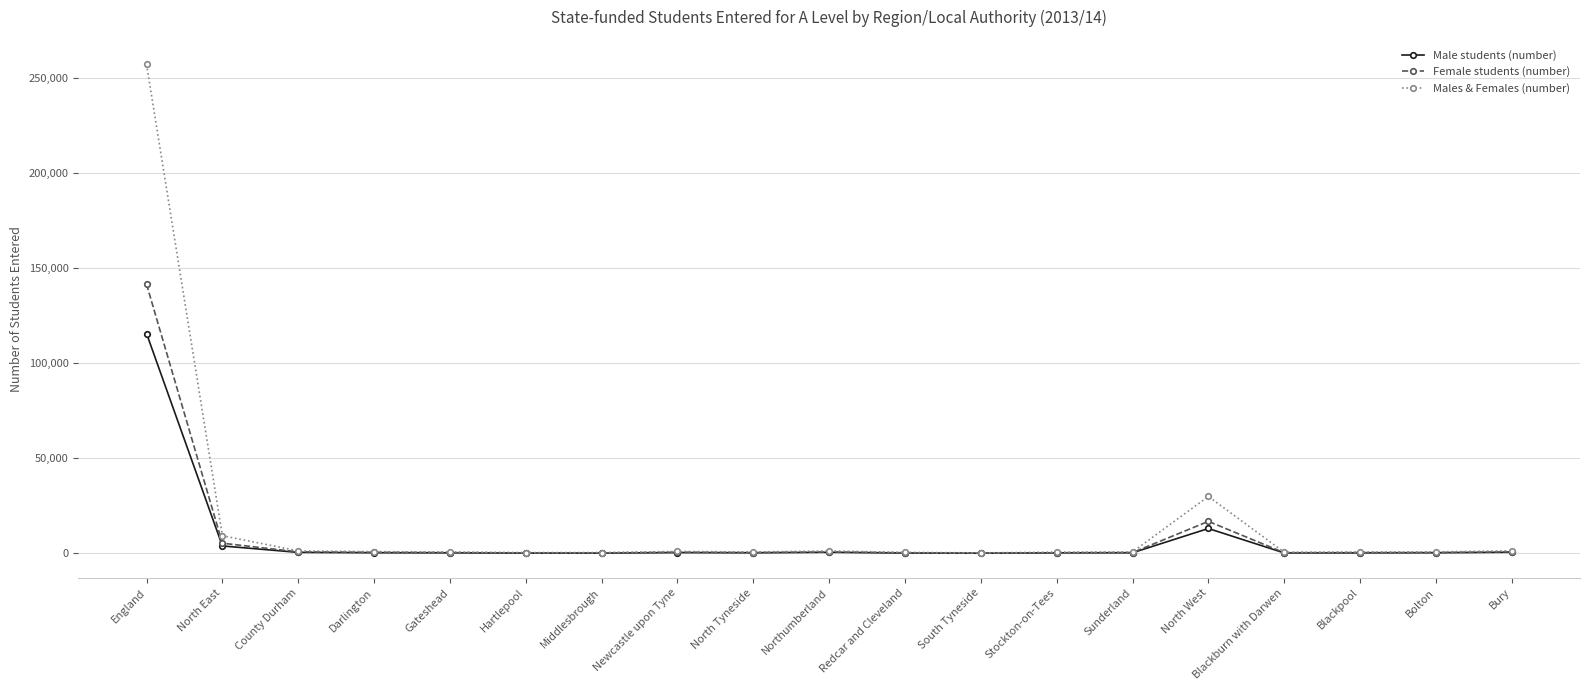

What is the value of the Males & Females (number) point at the 17th from the left?

736